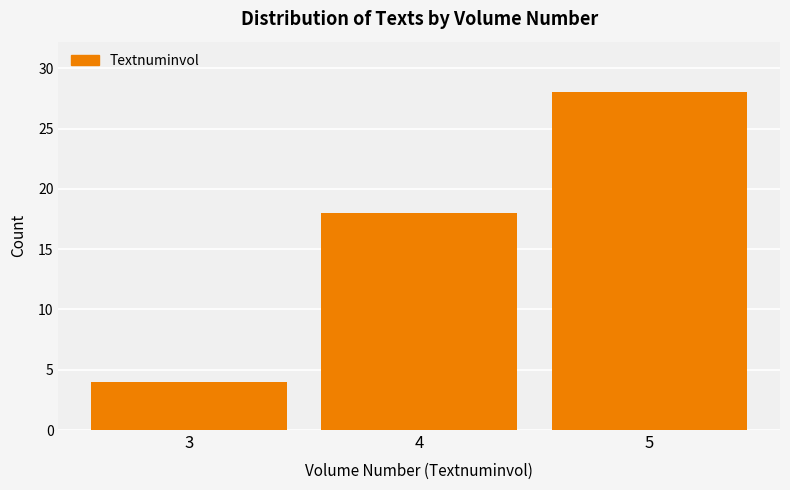

Reading left to right, list all the values displayed in this chart.

3=4	4=18	5=28